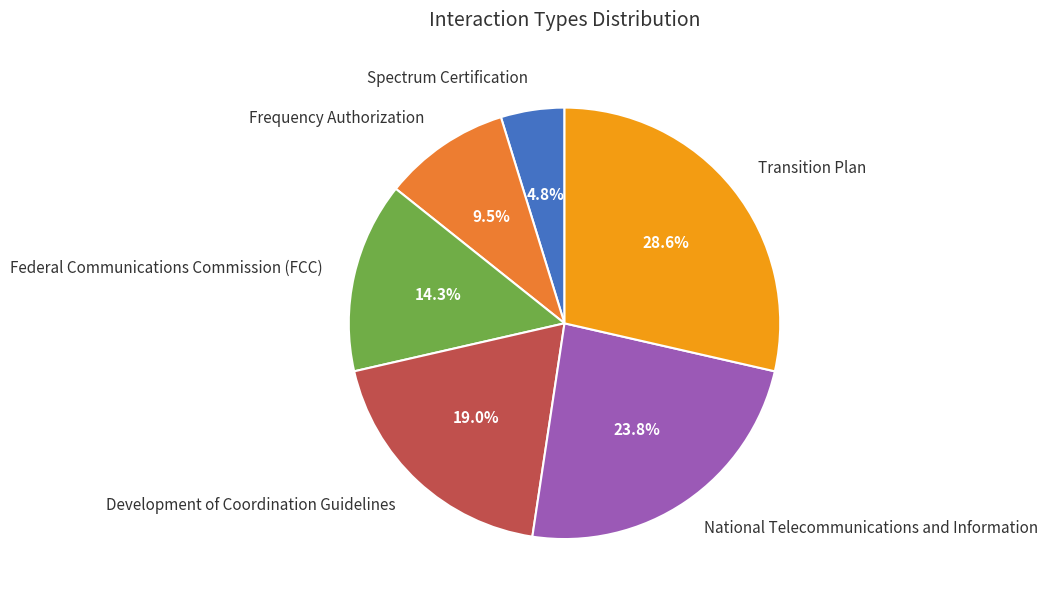

What is the ratio of the value at Spectrum Certification to the value at Transition Plan?

0.2